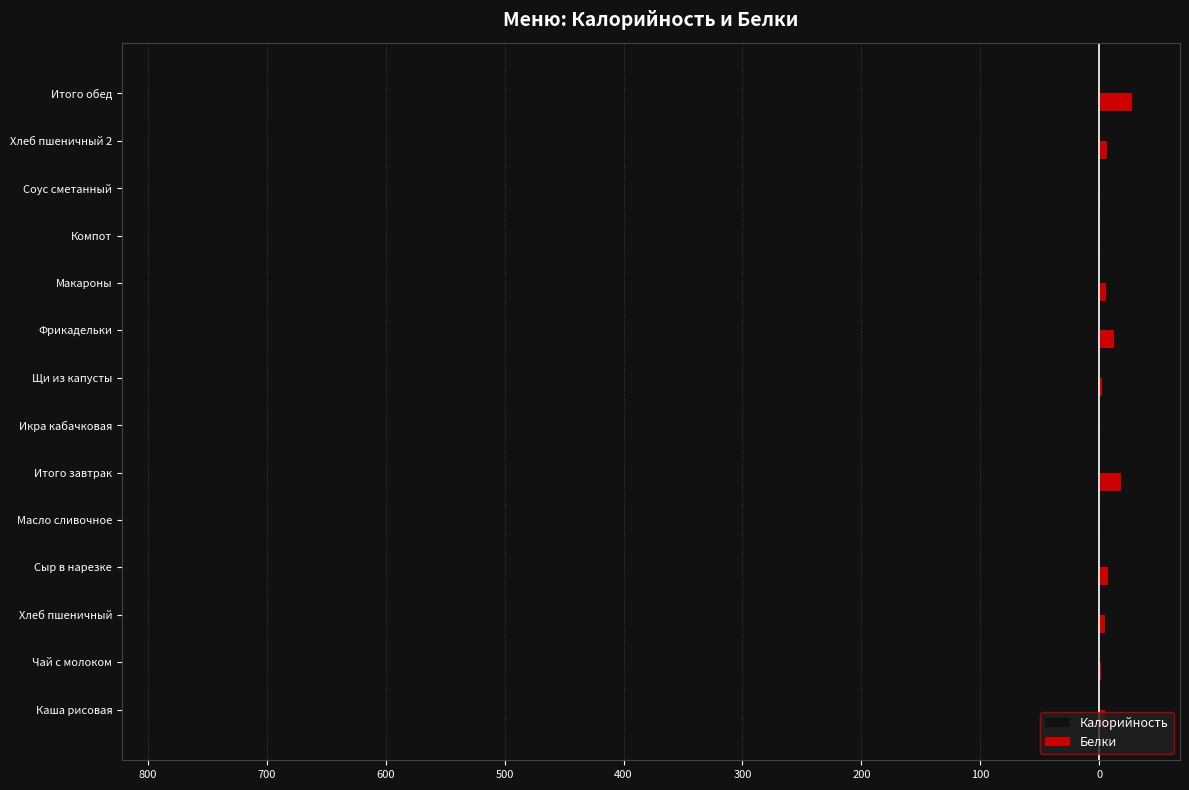

Reading left to right, extract all data points from this chart.

Калорийность: -167.2	-50.9	-140.6	-107.5	-66.1	-532.3	-46.8	-102.2	-172.0	-196.8	-29.3	-46.5	-187.5	-781.1
Белки: 4.6	1.6	4.6	7.0	0.1	17.9	0.9	1.9	12.3	5.3	0.1	0.7	6.1	27.3